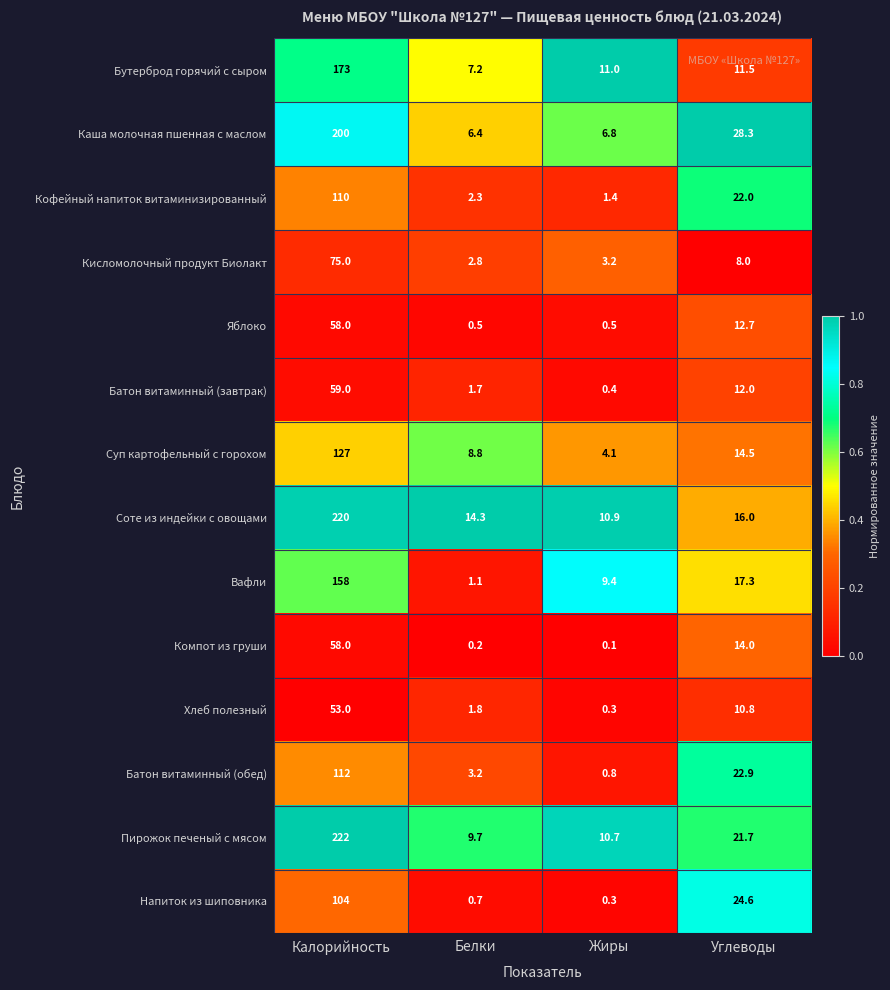

Which series has the largest total across all categories?

Пирожок печеный с мясом